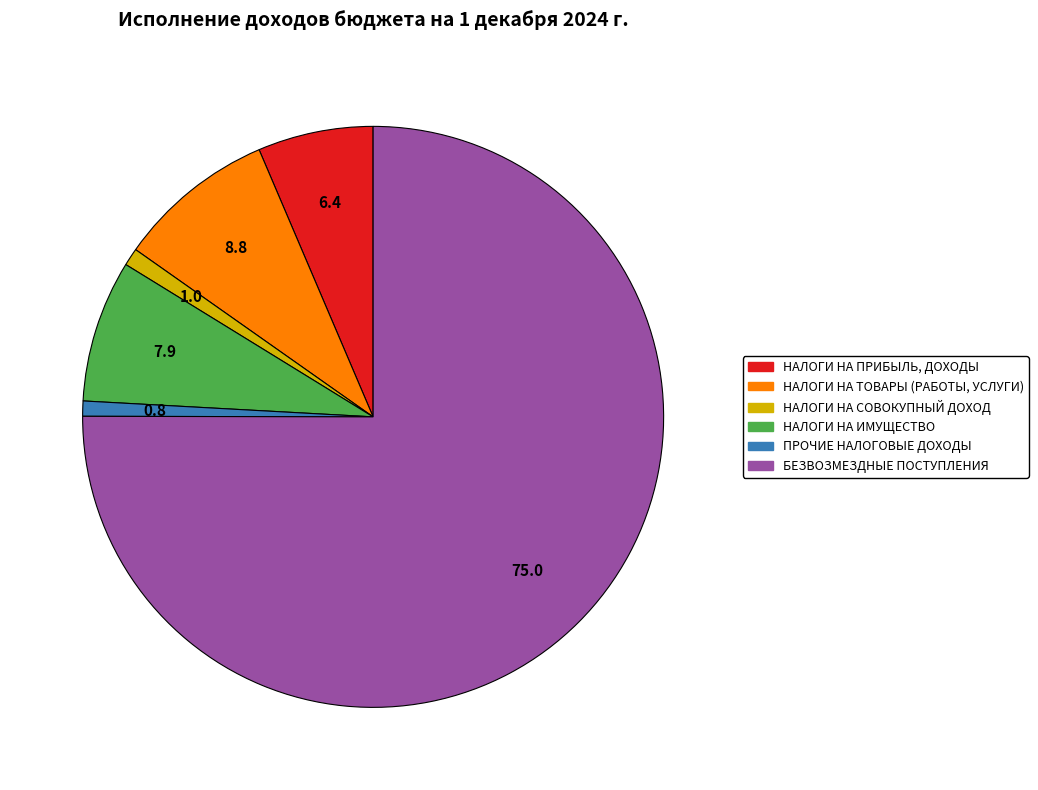

What is the majority slice?

БЕЗВОЗМЕЗДНЫЕ ПОСТУПЛЕНИЯ